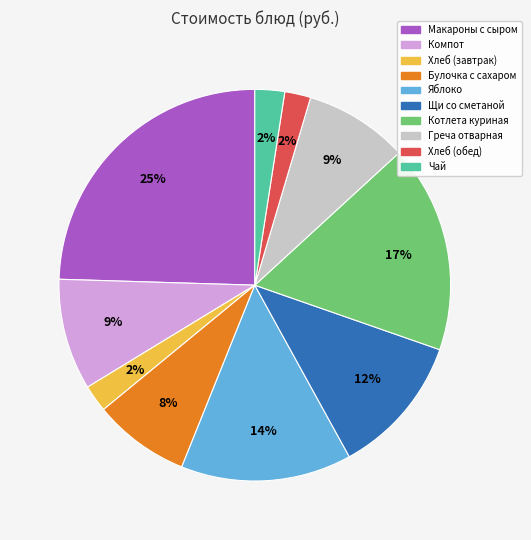

To the nearest percent, what percentage of the pie is Булочка с сахаром?

8%